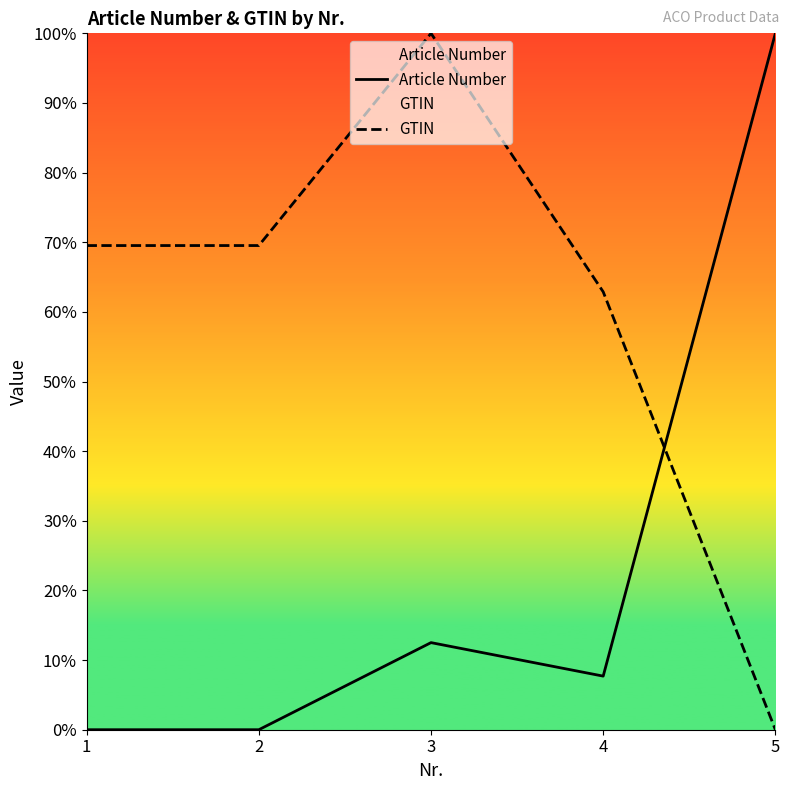

Rank the categories by GTIN value from lowest to highest.

5, 4, 1, 2, 3